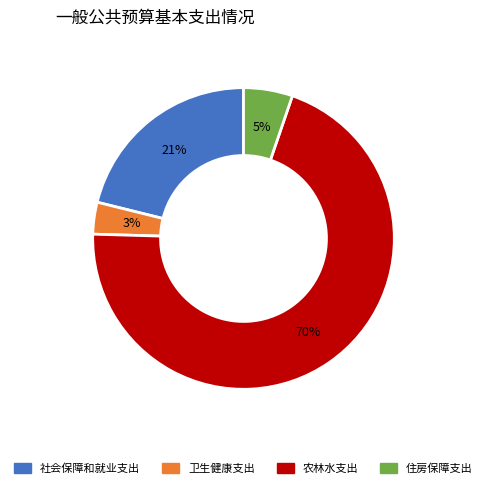

To the nearest percent, what percentage of the pie is 社会保障和就业支出?

21%